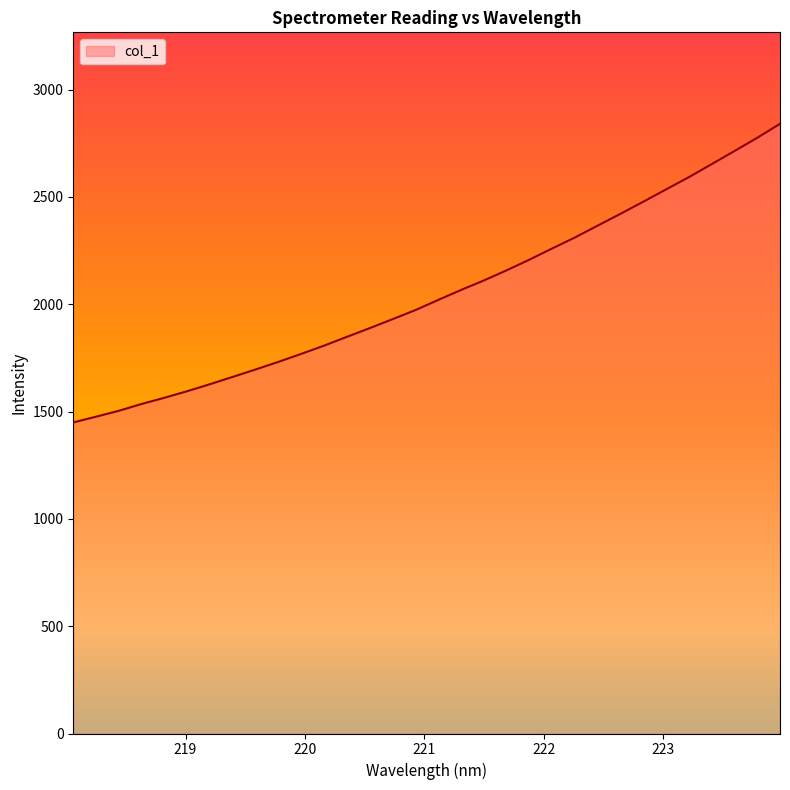

What is the maximum value shown in the chart?

2840.7